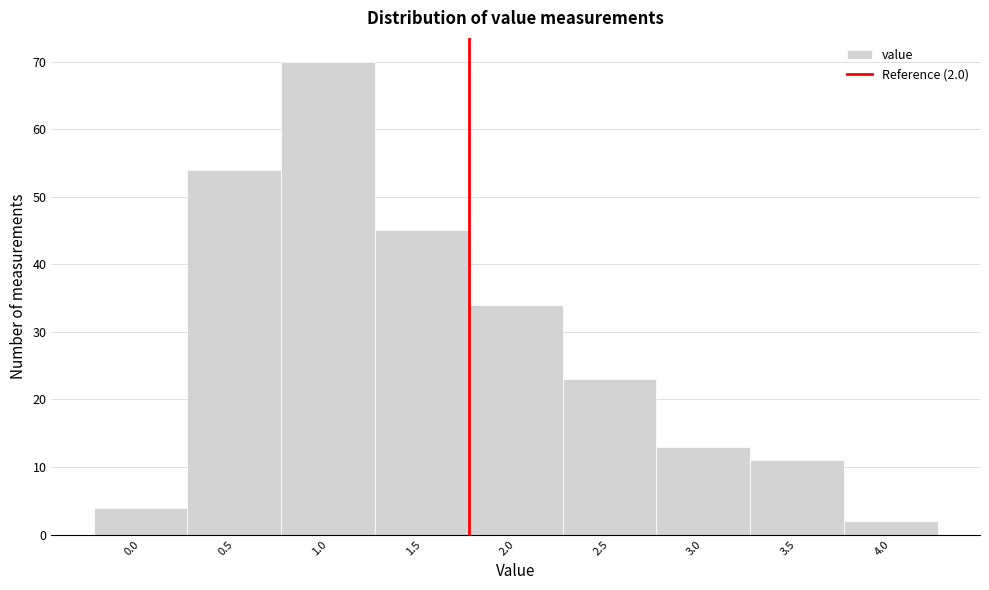

Reading left to right, transcribe all the data shown in this chart.

0.0=4	0.5=54	1.0=70	1.5=45	2.0=34	2.5=23	3.0=13	3.5=11	4.0=2